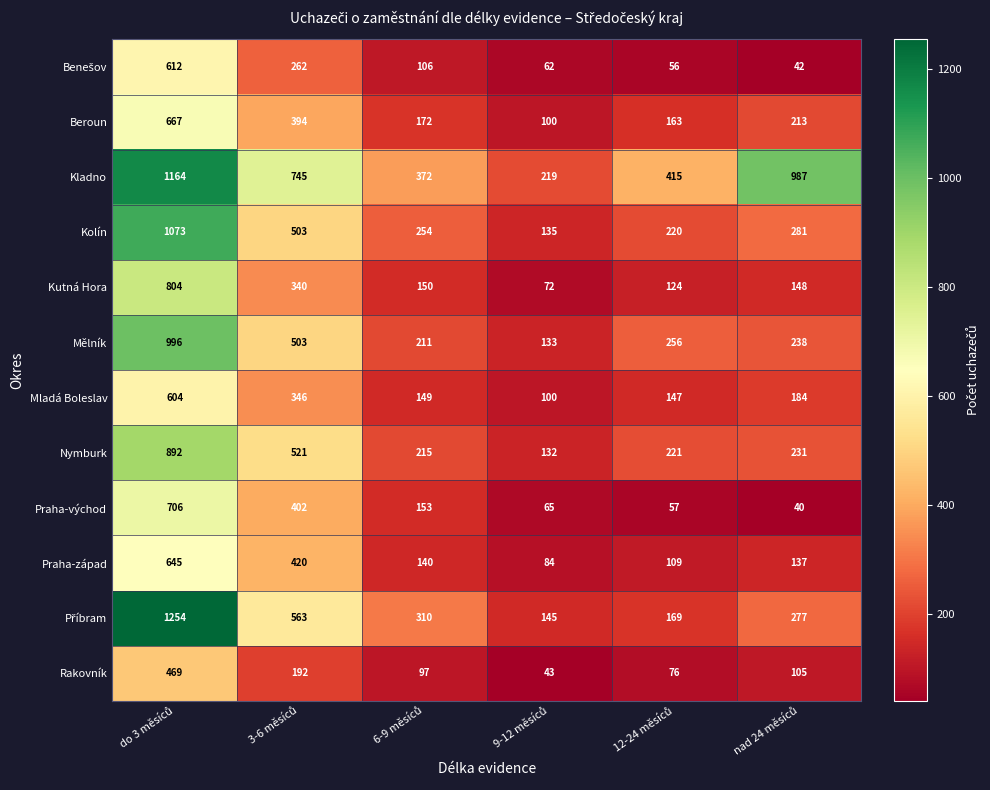

What is the maximum value shown in the chart?

1254